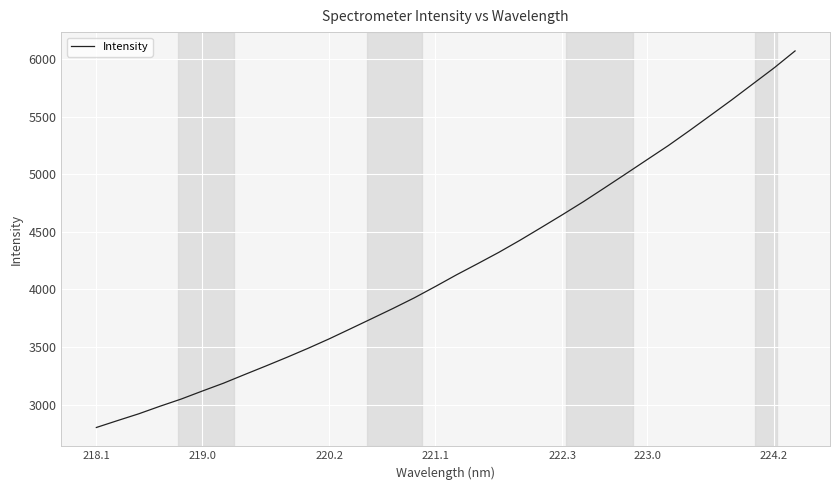

What is the difference between the maximum and minimum values?

3266.0